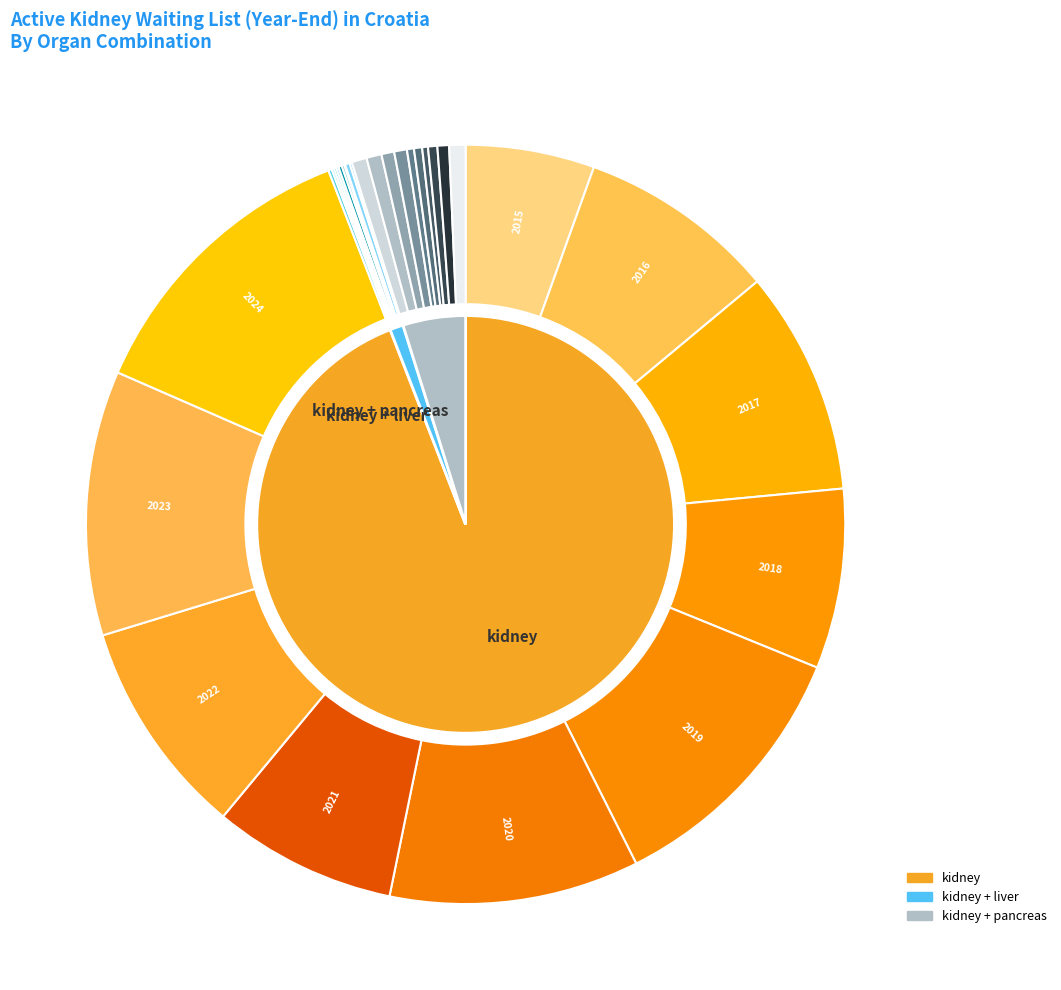

What is the spread (max minus min) of values at 2021?

156